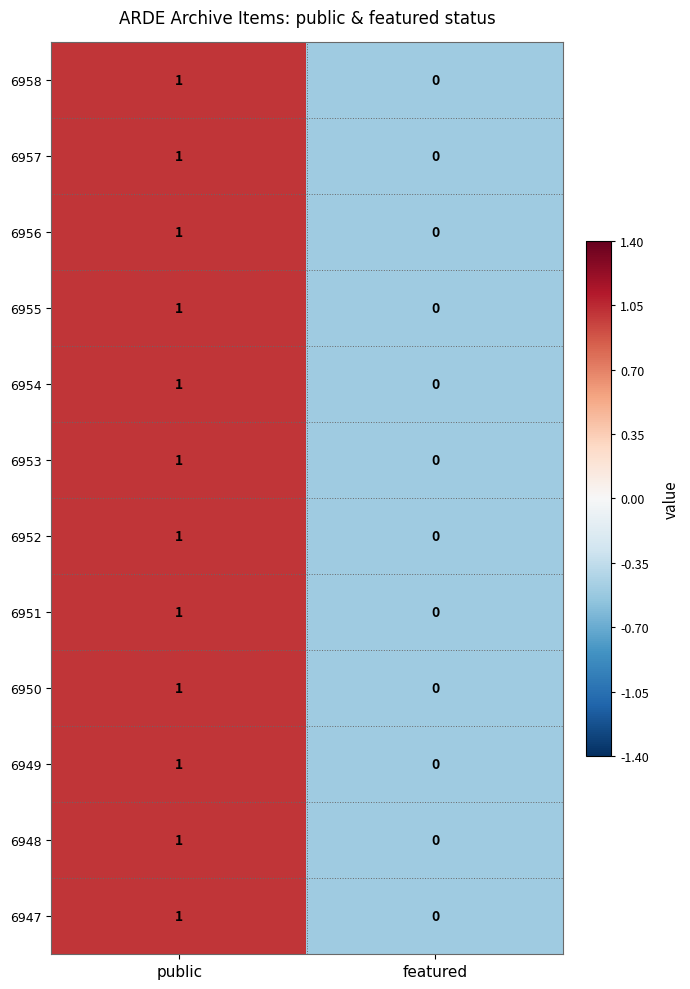

Rank the categories by 6954 value from highest to lowest.

public, featured